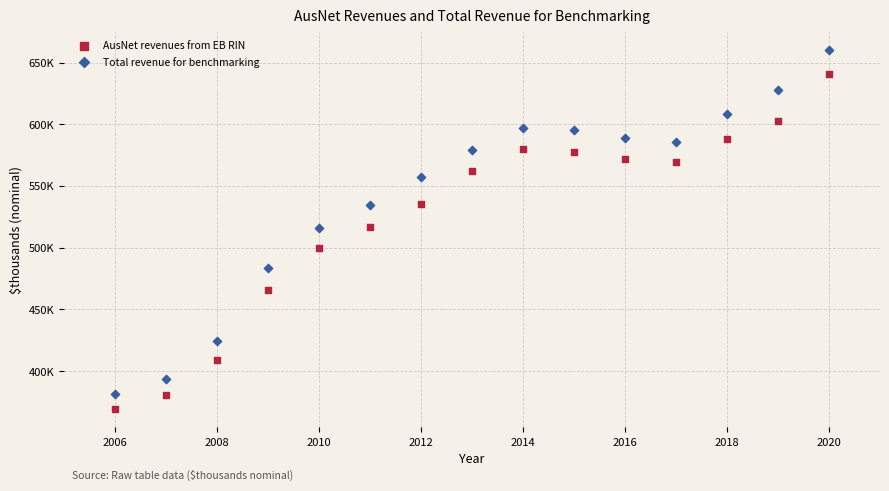

Which series contains the highest Y value?

Total revenue for benchmarking